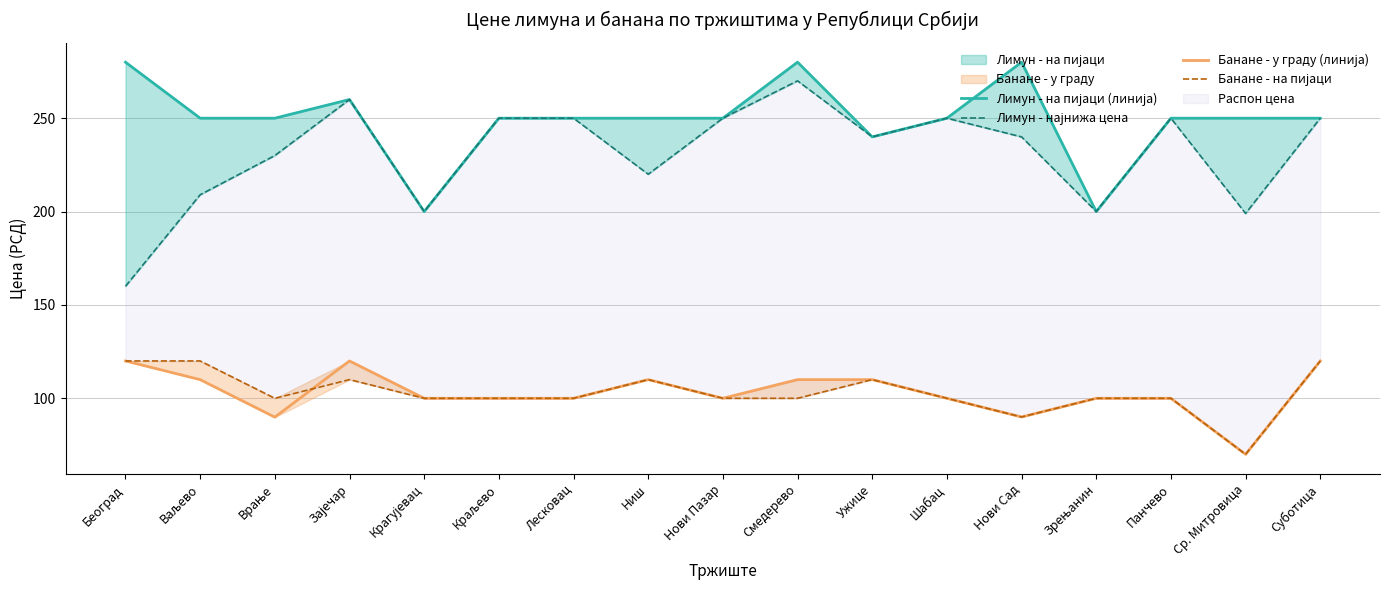

Reading left to right, list all the values displayed in this chart.

Лимун - на пијаци (линија): Београд=280.0	Ваљево=250.0	Врање=250.0	Зајечар=260.0	Крагујевац=200.0	Краљево=250.0	Лесковац=250.0	Ниш=250.0	Нови Пазар=250.0	Смедерево=280.0	Ужице=240.0	Шабац=250.0	Нови Сад=280.0	Зрењанин=200.0	Панчево=250.0	Ср. Митровица=250.0	Суботица=250.0
Лимун - најнижа цена: Београд=160.0	Ваљево=209.0	Врање=230.0	Зајечар=260.0	Крагујевац=200.0	Краљево=250.0	Лесковац=250.0	Ниш=220.0	Нови Пазар=250.0	Смедерево=270.0	Ужице=240.0	Шабац=250.0	Нови Сад=240.0	Зрењанин=200.0	Панчево=250.0	Ср. Митровица=199.0	Суботица=250.0
Банане - у граду (линија): Београд=120.0	Ваљево=110.0	Врање=89.9	Зајечар=120.0	Крагујевац=100.0	Краљево=100.0	Лесковац=100.0	Ниш=110.0	Нови Пазар=100.0	Смедерево=110.0	Ужице=110.0	Шабац=100.0	Нови Сад=90.0	Зрењанин=100.0	Панчево=100.0	Ср. Митровица=70.0	Суботица=120.0
Банане - на пијаци: Београд=120.0	Ваљево=120.0	Врање=100.0	Зајечар=110.0	Крагујевац=100.0	Краљево=100.0	Лесковац=100.0	Ниш=110.0	Нови Пазар=100.0	Смедерево=100.0	Ужице=110.0	Шабац=100.0	Нови Сад=90.0	Зрењанин=100.0	Панчево=100.0	Ср. Митровица=70.0	Суботица=120.0